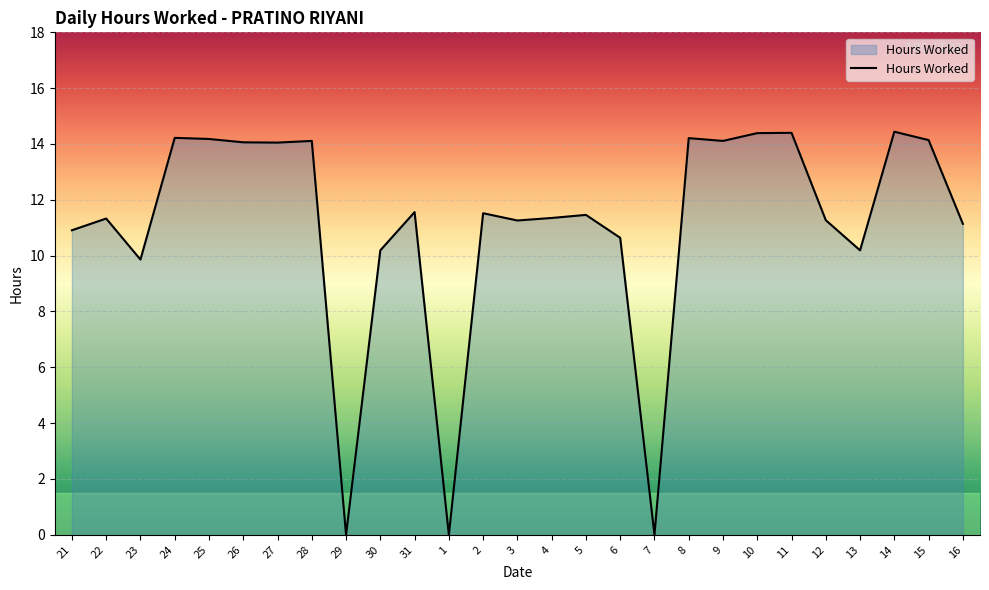

What is the change in value from 22 to 24?

+2.9